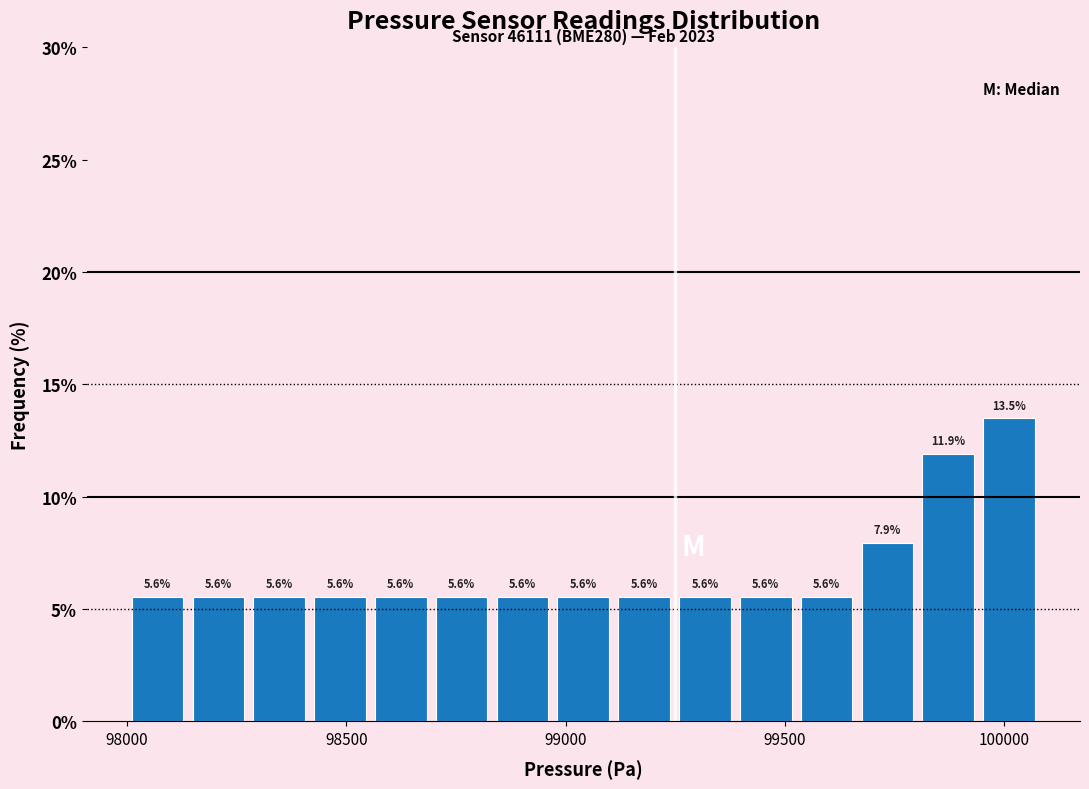

Around what value on the x-axis is the tallest bar? Give the approximate position of its centre, as read against the axis.

100000